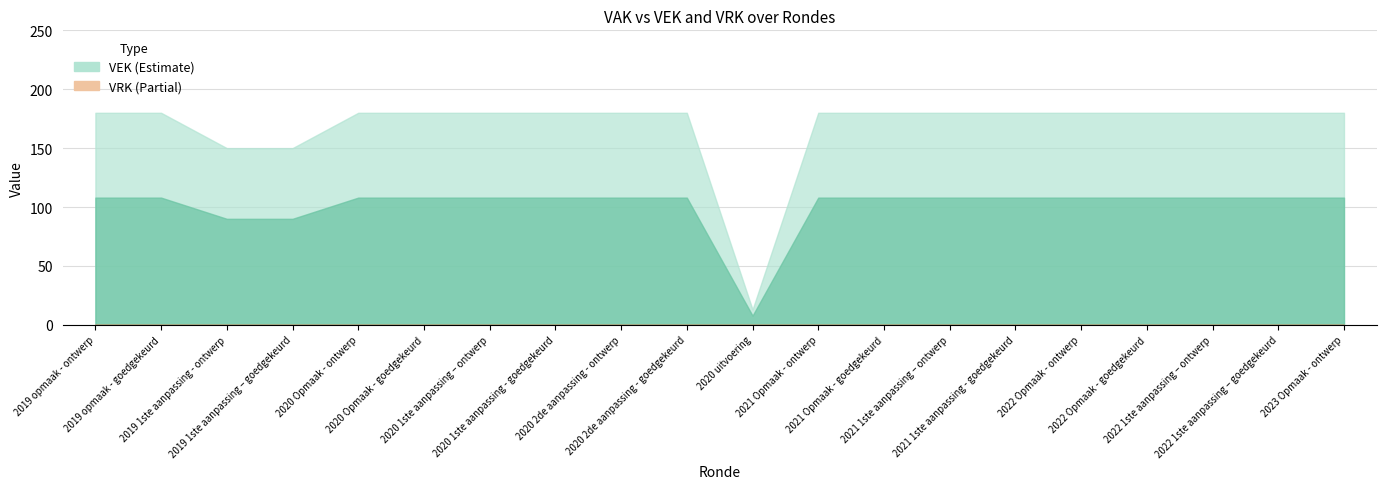

What is the minimum value for VEK?

13